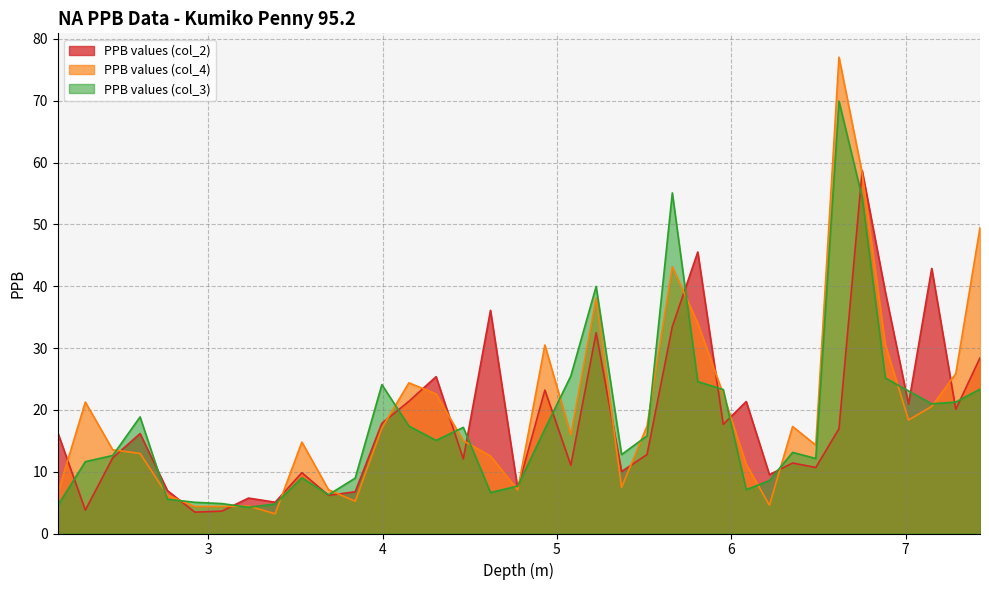

Which series has the largest range (max minus min)?

PPB values (col_4)